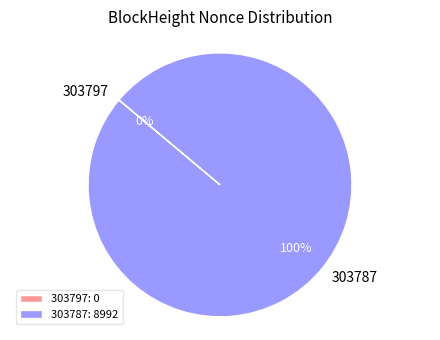

True or false: 303787 accounts for 100% of the total.

True